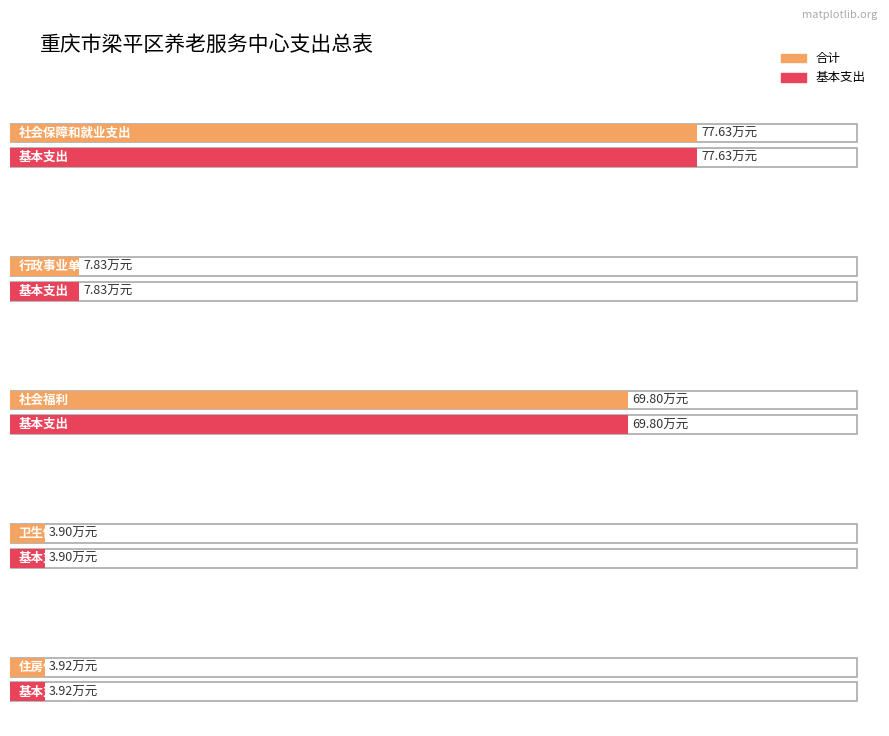

How many data points does each series have?

5